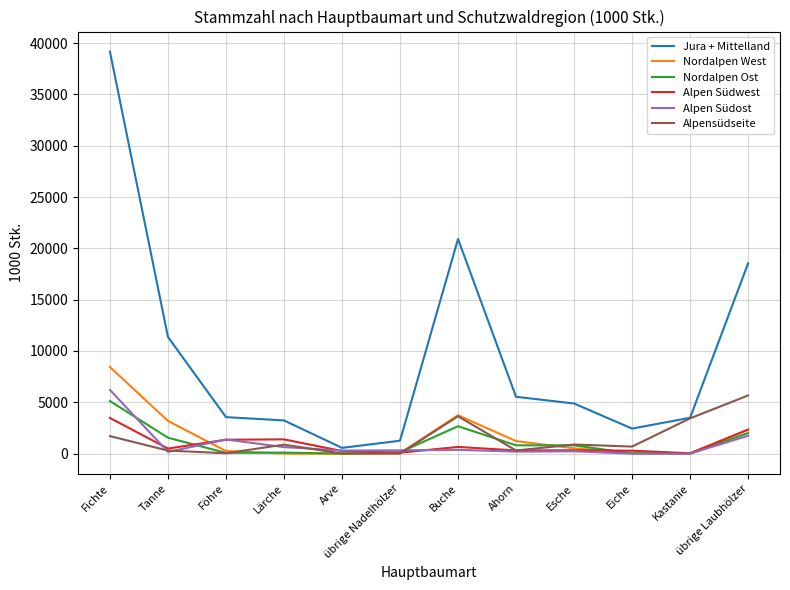

What is the difference between the highest and lowest values at Eiche?

2442